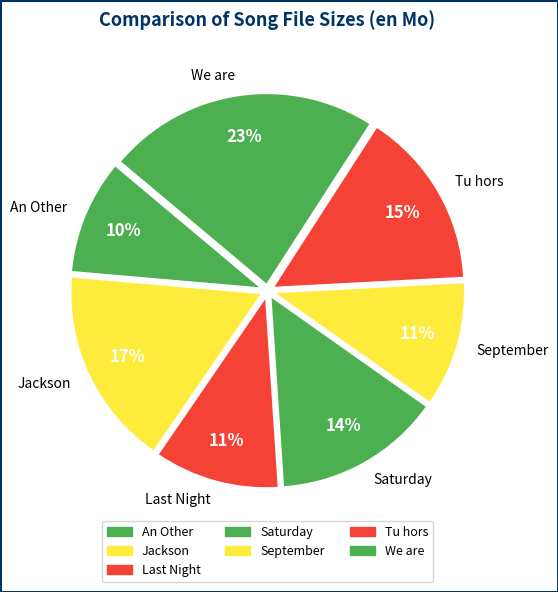

What is the largest slice in the pie chart?

We are